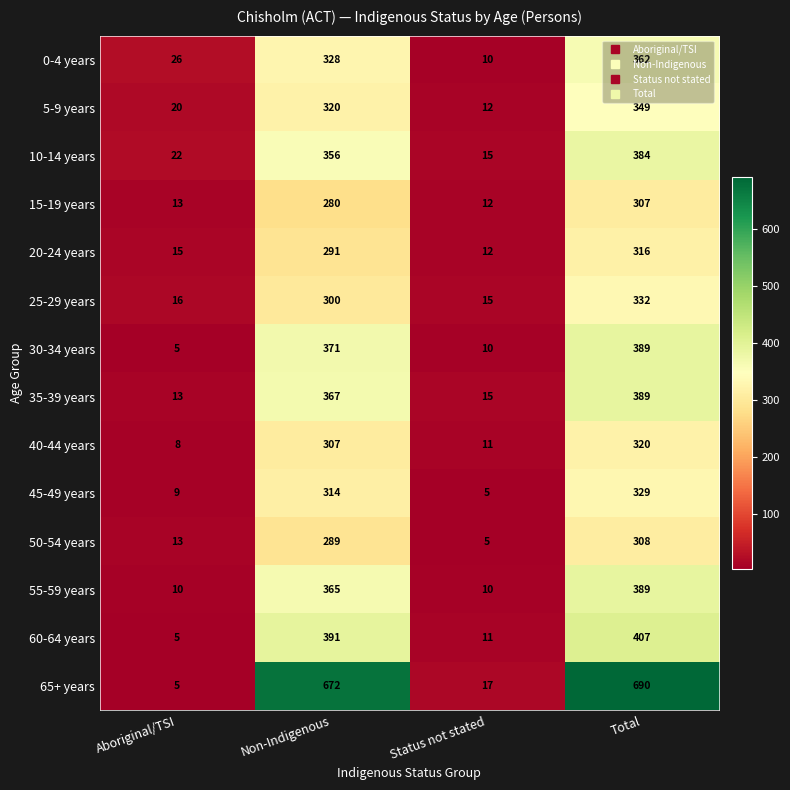

Rank the series at Non-Indigenous from lowest to highest value.

15-19 years, 50-54 years, 20-24 years, 25-29 years, 40-44 years, 45-49 years, 5-9 years, 0-4 years, 10-14 years, 55-59 years, 35-39 years, 30-34 years, 60-64 years, 65+ years